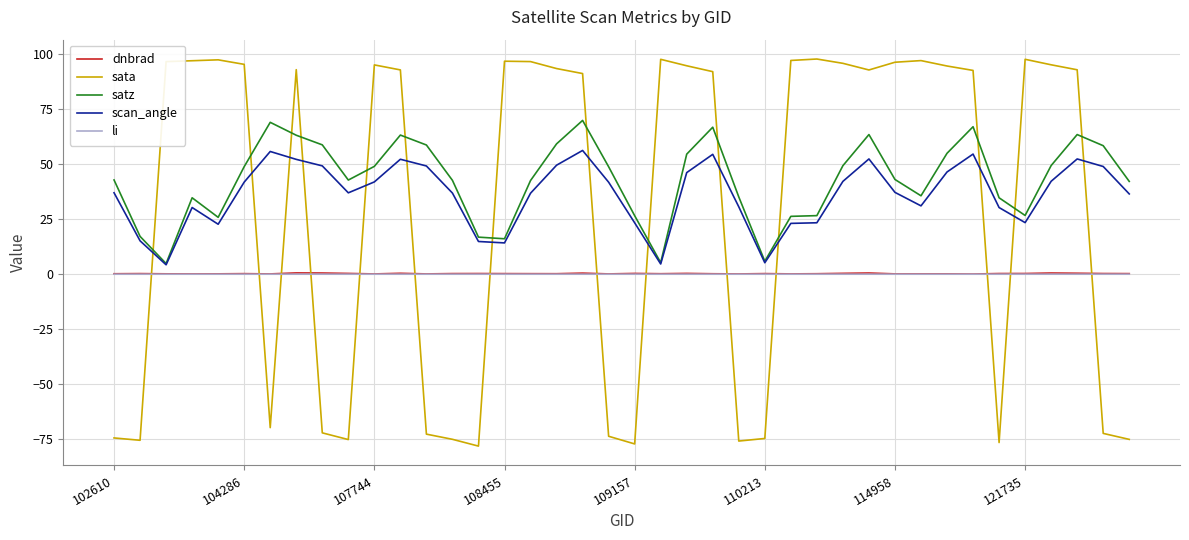

Which series has the widest spread of values?

sata